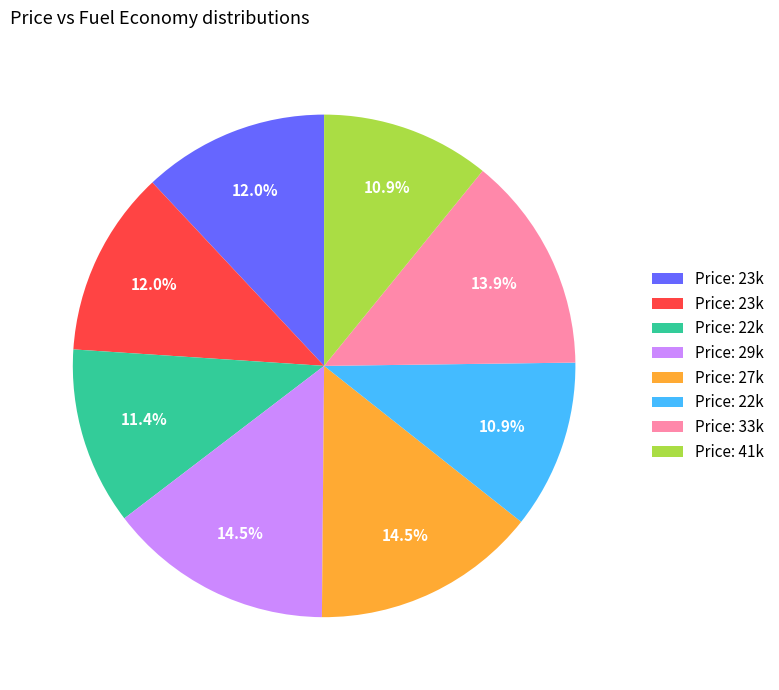

Is there any slice that represents more than half of the pie?

No